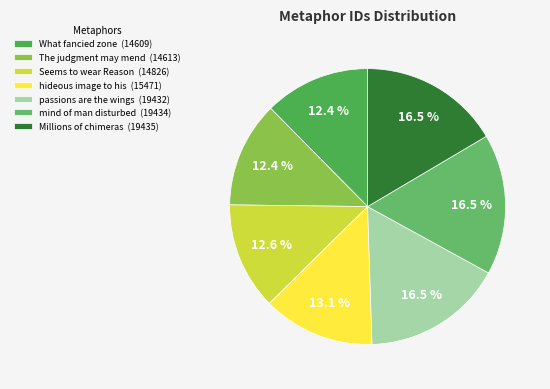

To the nearest percent, what portion does Seems to wear Reason represent?

13%